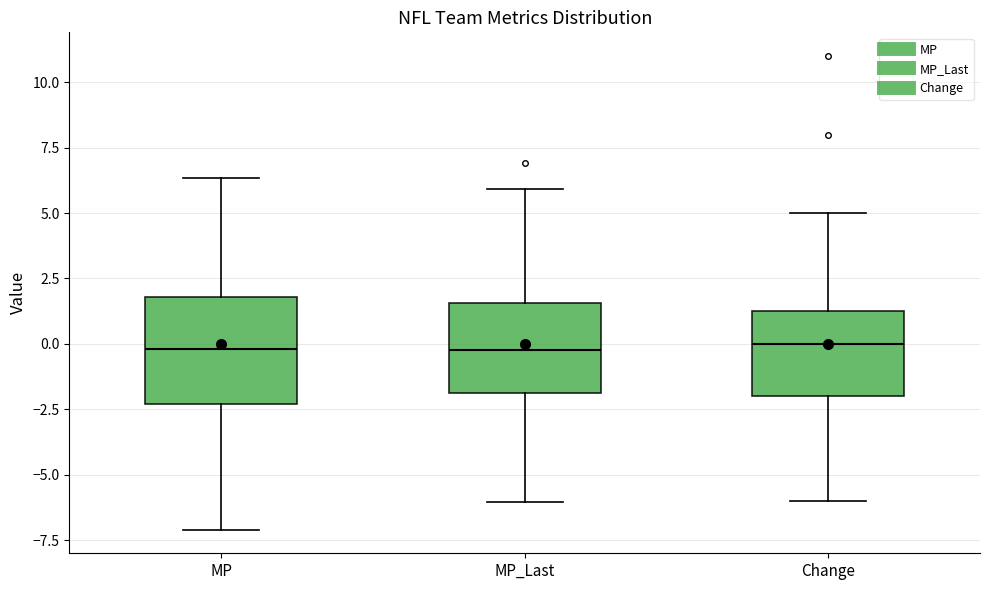

Where does the lower whisker of the box for MP end on the y-axis? The values are not printed on the chart, so give them approximately, as read against the axis.

-7.0